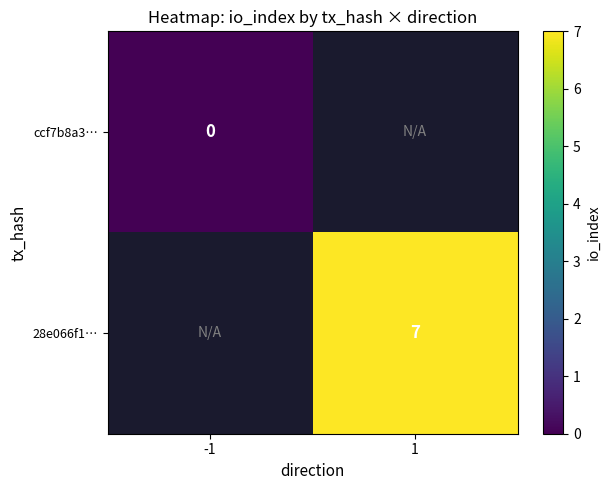

True or false: 28e066f1… has a value of 7 at 1.

True